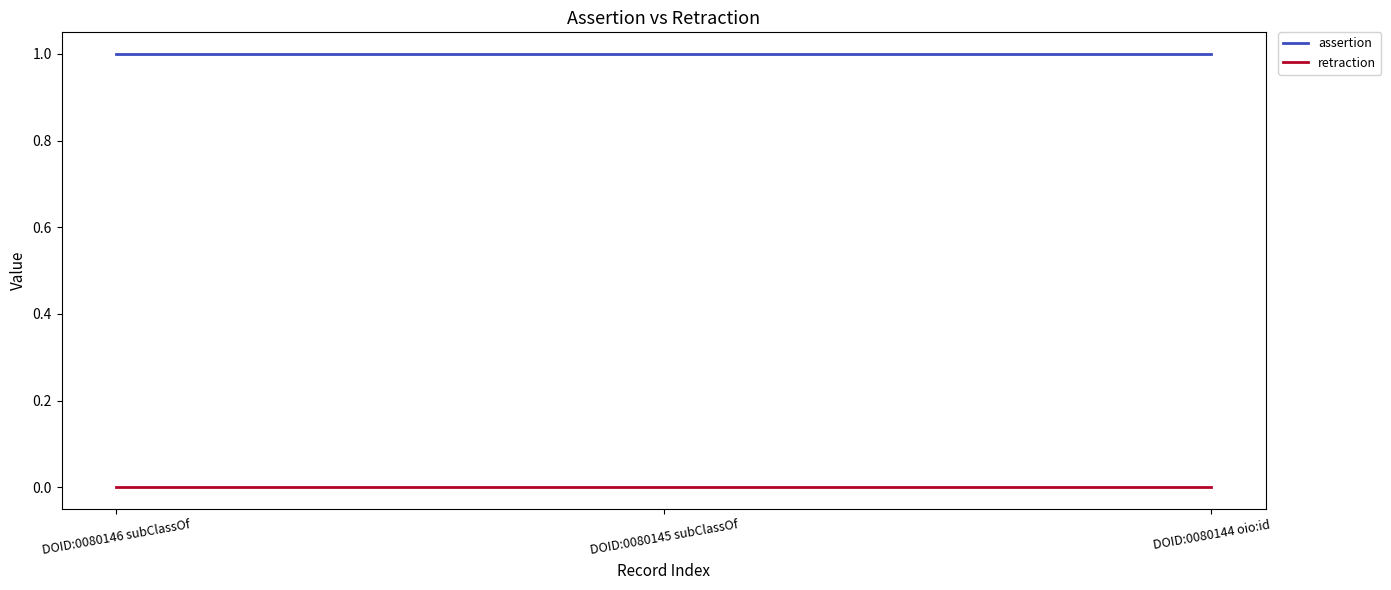

The assertion series shows 1 at DOID:0080146 subClassOf. True or false?

True